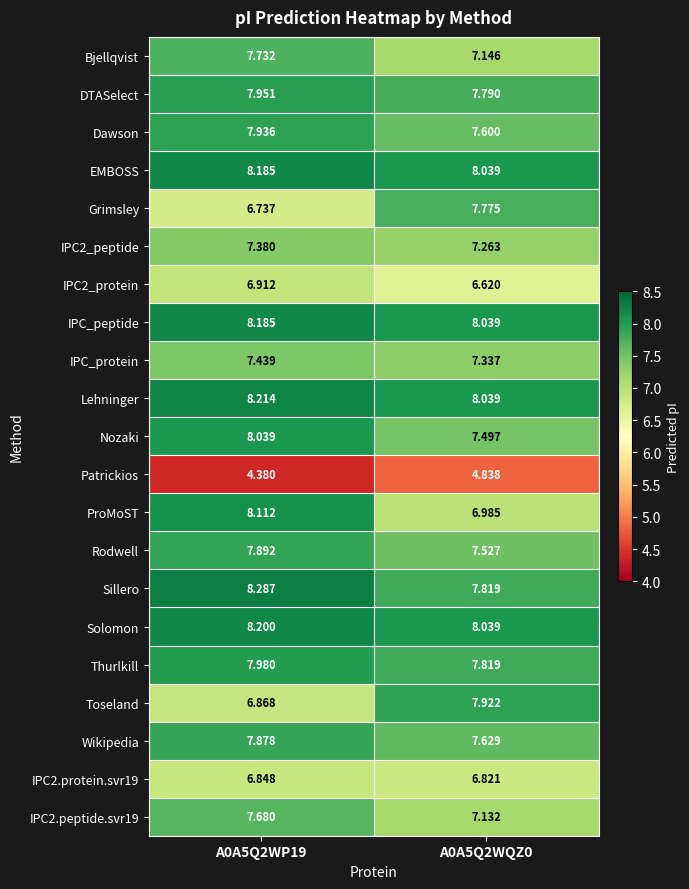

At which category is the sum across all series the highest?

A0A5Q2WP19